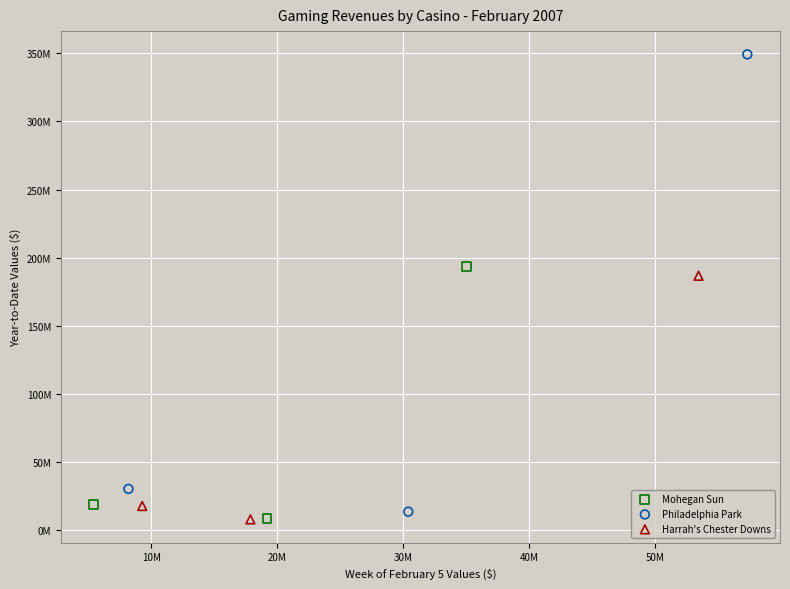

What are all the series names shown in the legend?

Mohegan Sun, Philadelphia Park, Harrah's Chester Downs